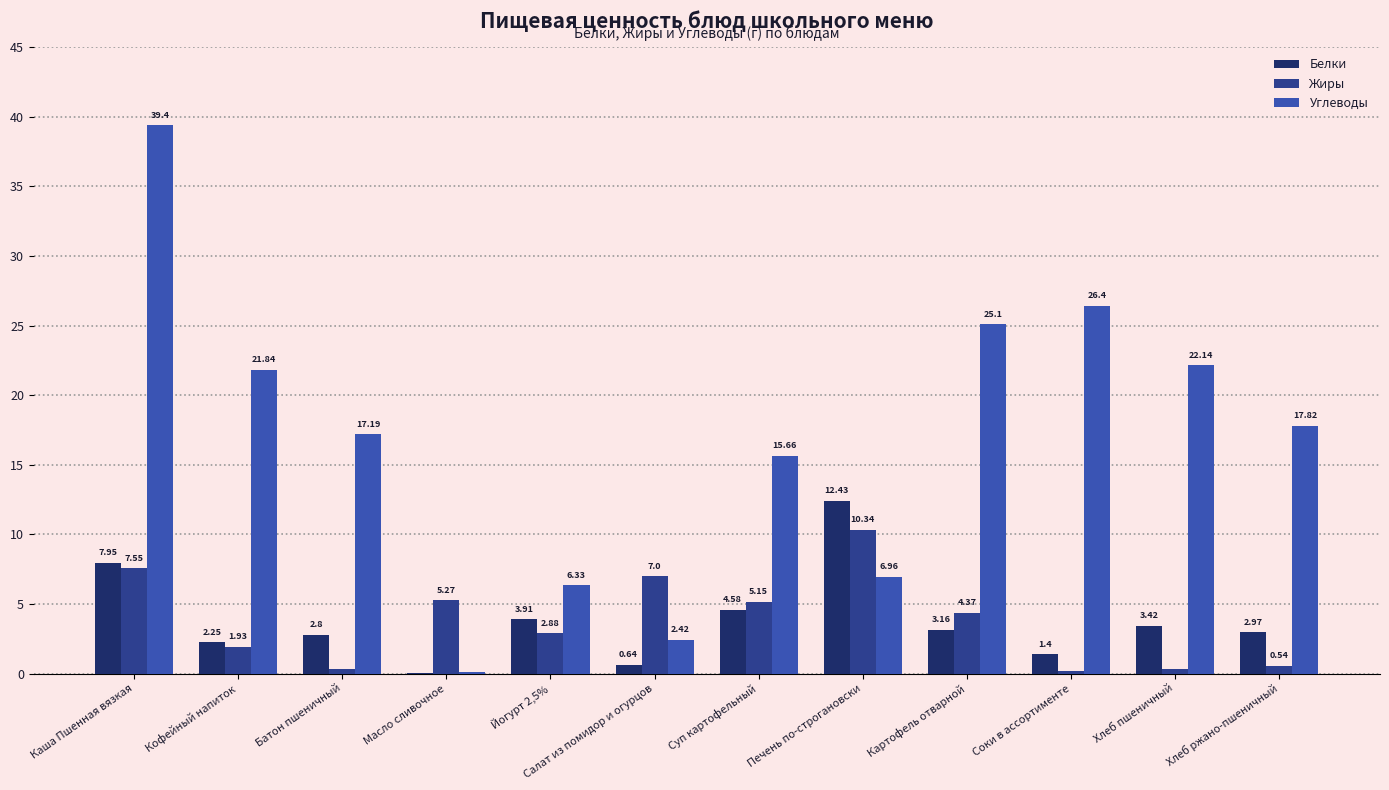

What is the total value across all series at Каша Пшенная вязкая?

54.9